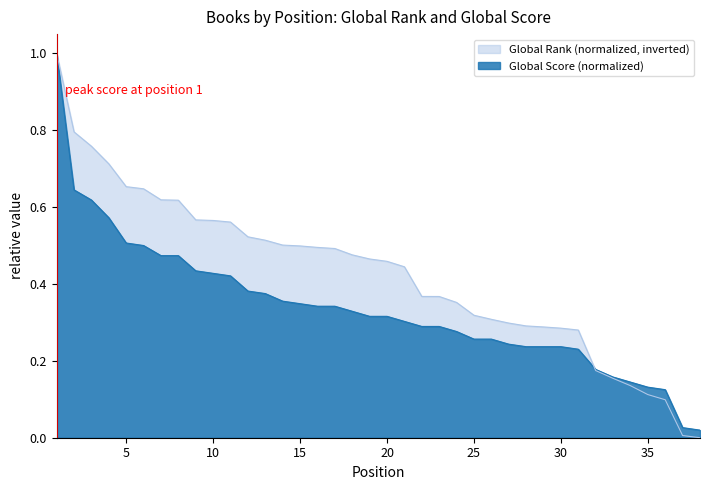

What is the difference between the maximum and minimum values in the Global Rank series?

1.0